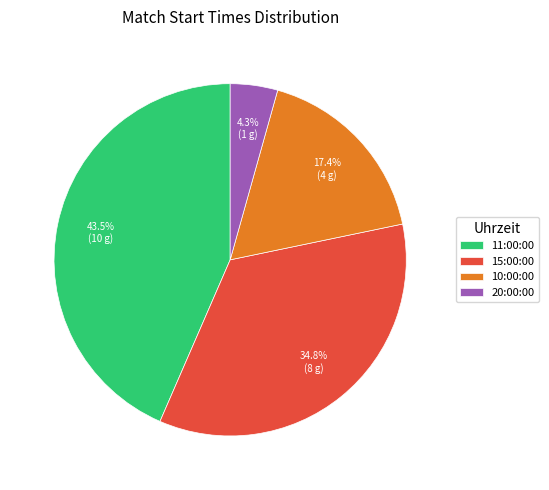

The 20:00:00 slice represents 14% of the pie. True or false?

False